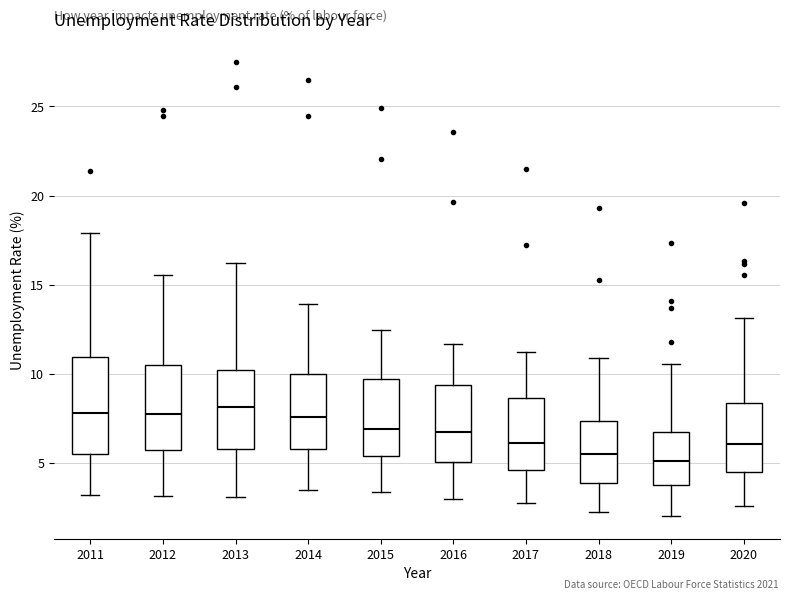

Reading left to right, transcribe this box plot: for each box, give where its median line is, the range the box spans, and where its two whiskers end, as read against the y-axis. The values are not printed on the chart, so give them approximately, as read against the axis.

2011: median 8.0, box 5.5 to 11.0, whiskers 3.0 to 18.0
2012: median 7.5, box 5.5 to 10.5, whiskers 3.0 to 15.5
2013: median 8.0, box 6.0 to 10.0, whiskers 3.0 to 16.0
2014: median 7.5, box 6.0 to 10.0, whiskers 3.5 to 14.0
2015: median 7.0, box 5.5 to 9.5, whiskers 3.5 to 12.5
2016: median 6.5, box 5.0 to 9.5, whiskers 3.0 to 11.5
2017: median 6.0, box 4.5 to 8.5, whiskers 2.5 to 11.0
2018: median 5.5, box 4.0 to 7.5, whiskers 2.0 to 11.0
2019: median 5.0, box 4.0 to 6.5, whiskers 2.0 to 10.5
2020: median 6.0, box 4.5 to 8.5, whiskers 2.5 to 13.0